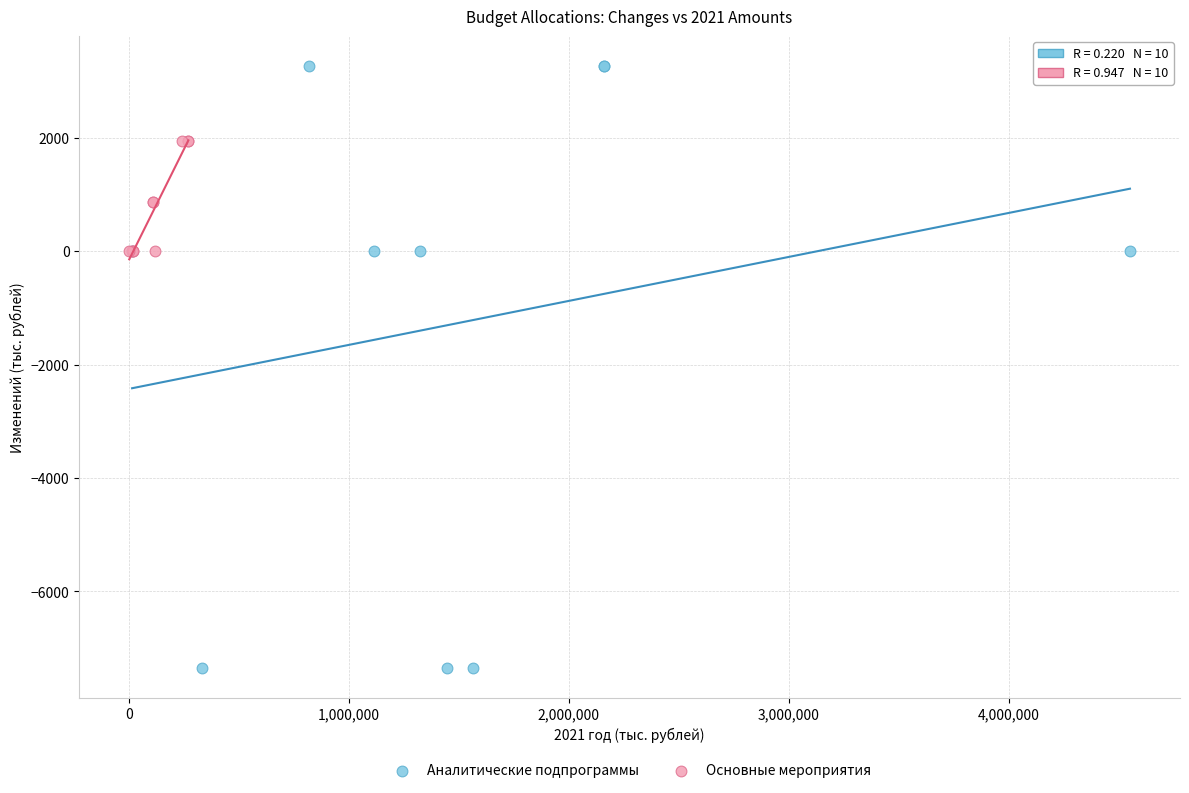

Which series reaches the maximum Y coordinate?

Аналитические подпрограммы